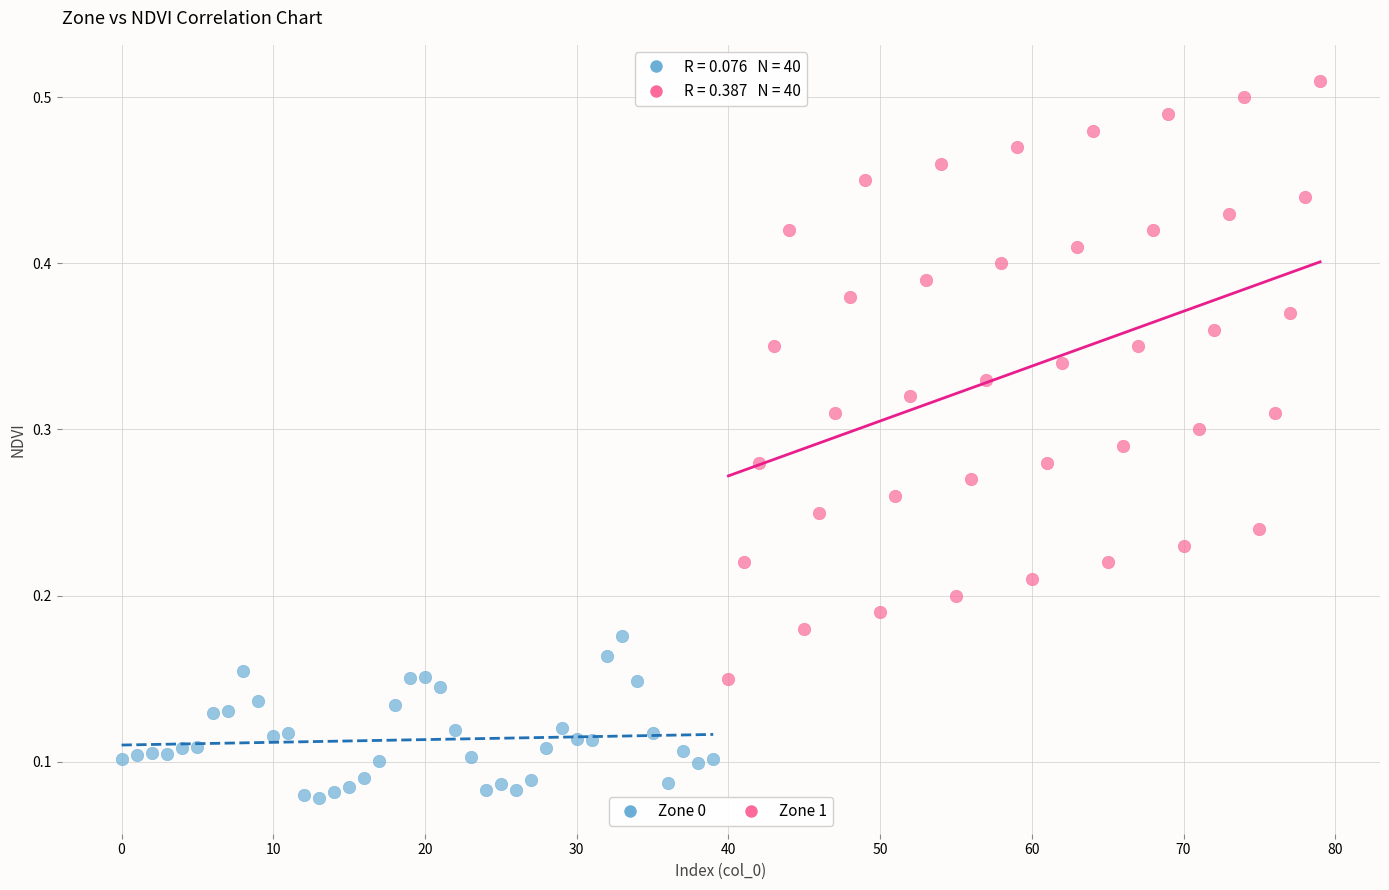

Which series contains the lowest Y value?

Zone 0